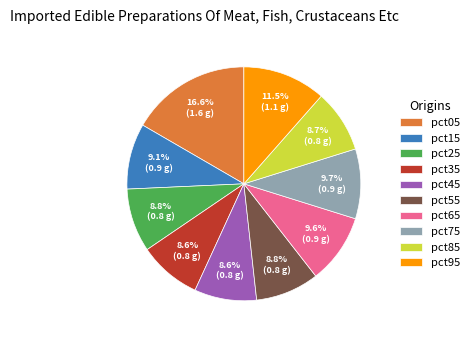

How many segments does this pie chart have?

10